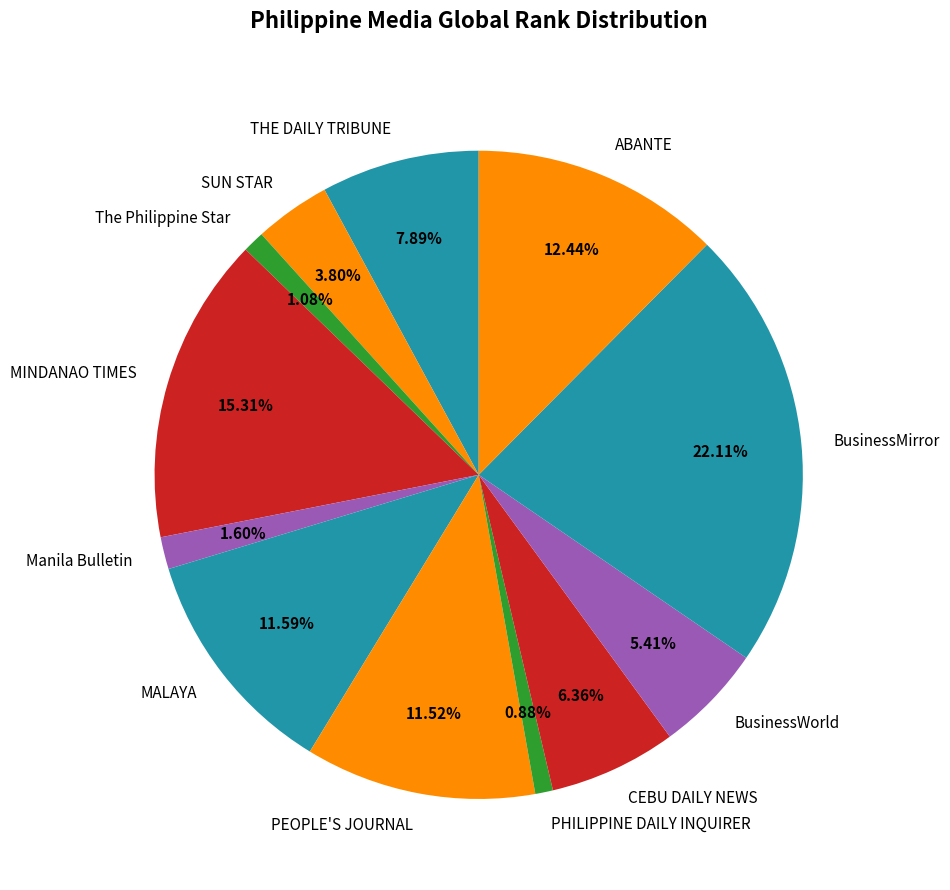

Between BusinessMirror and BusinessWorld, which is larger?

BusinessMirror